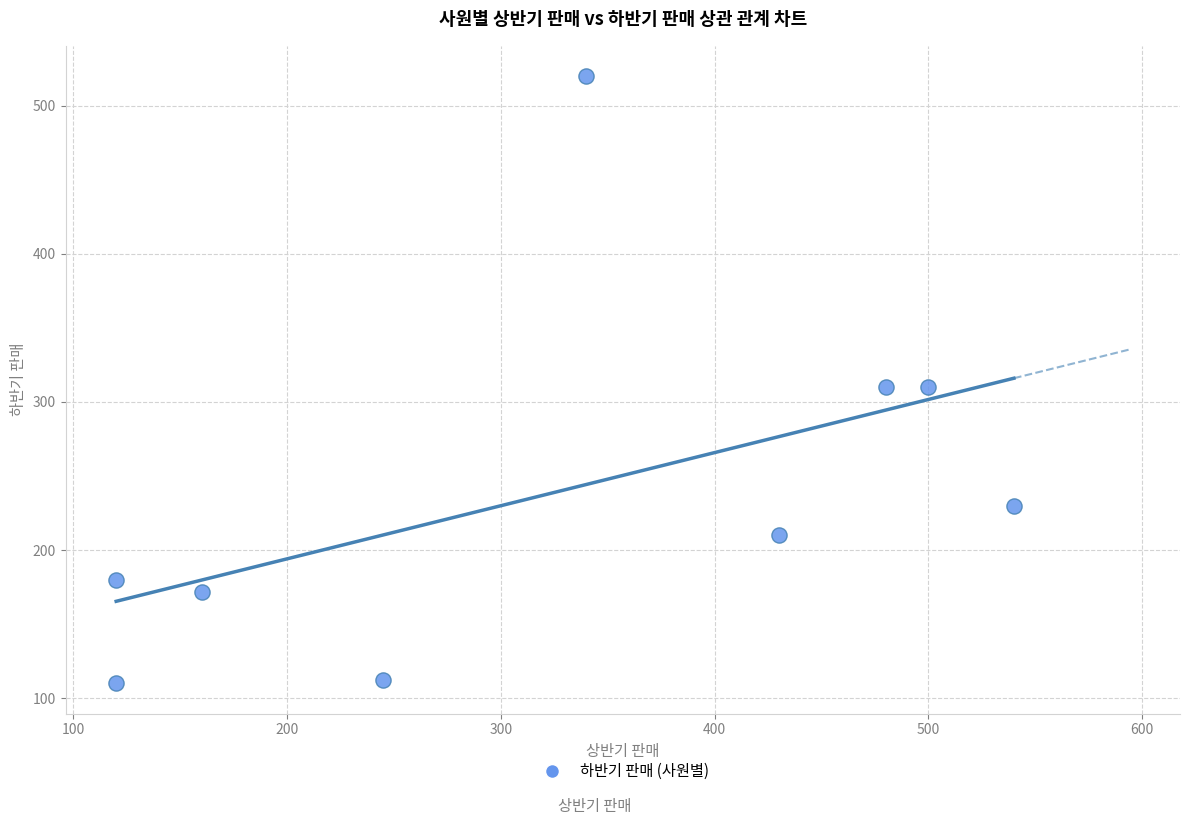

What is the range of Y values (max minus min)?

410